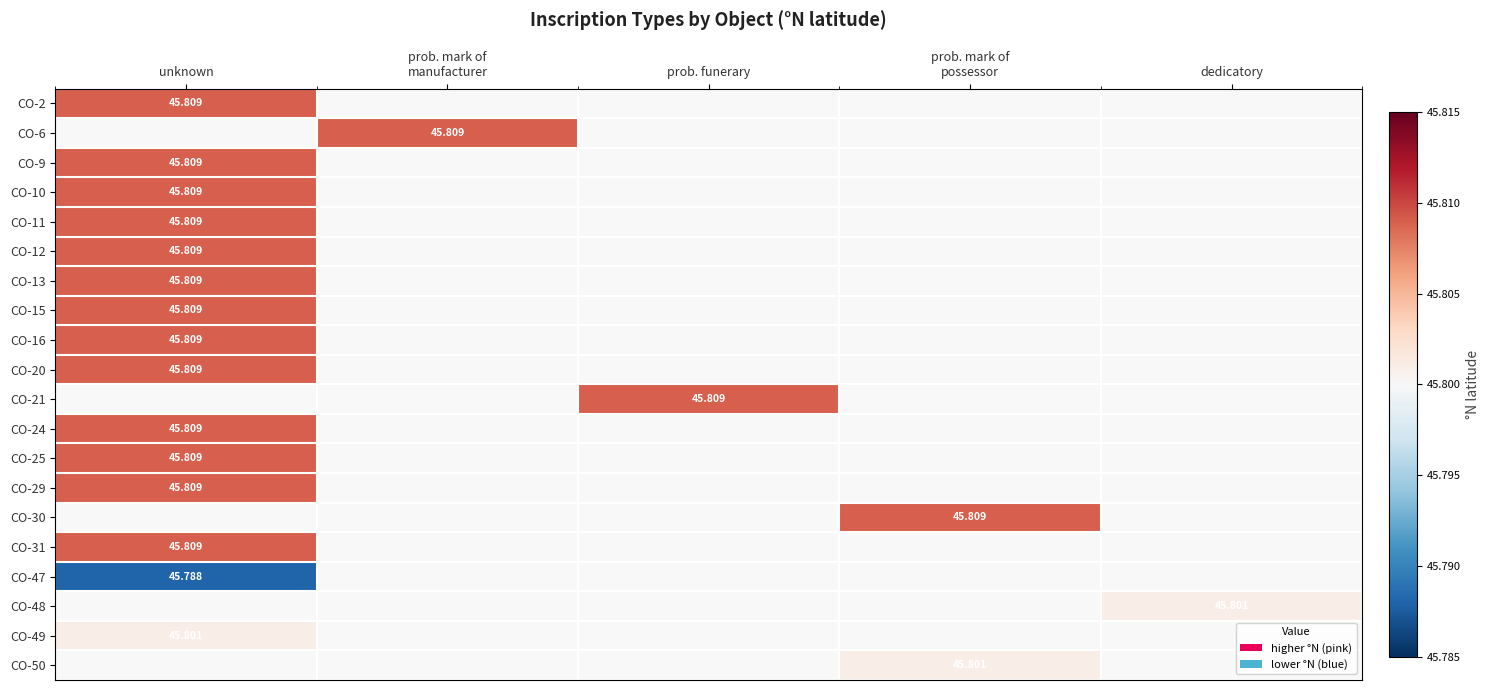

What is the minimum value for CO-25?

45.8